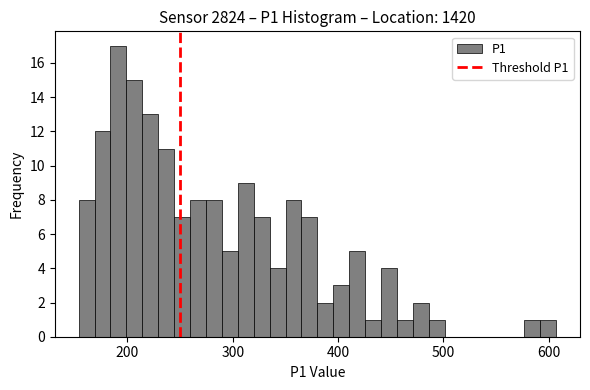

Around what value on the x-axis is the tallest bar? Give the approximate position of its centre, as read against the axis.

190